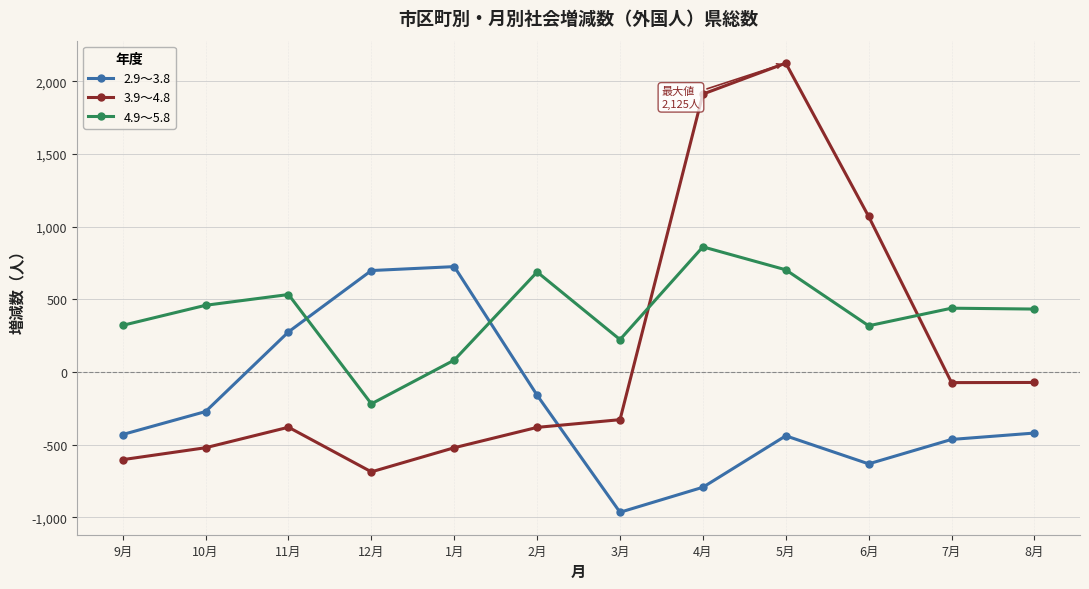

What is the difference between the 3.9～4.8 values at 3月 and 10月?

193